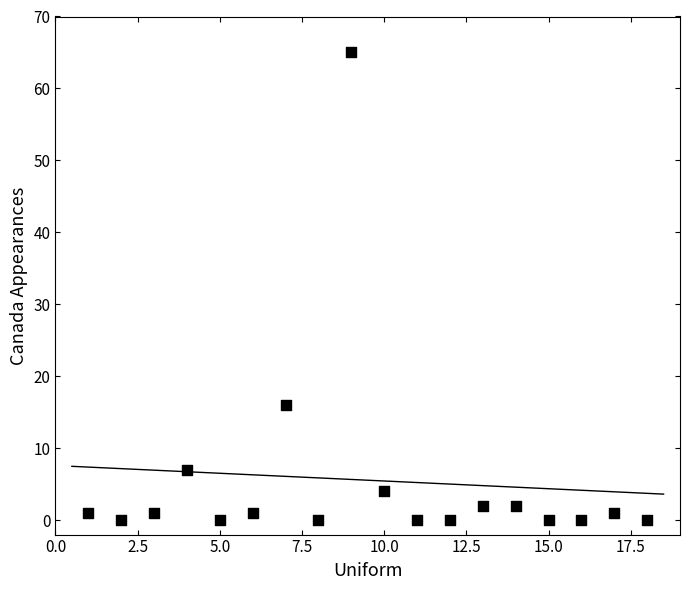

What Y value in the scatter plot is closest to 32?

16